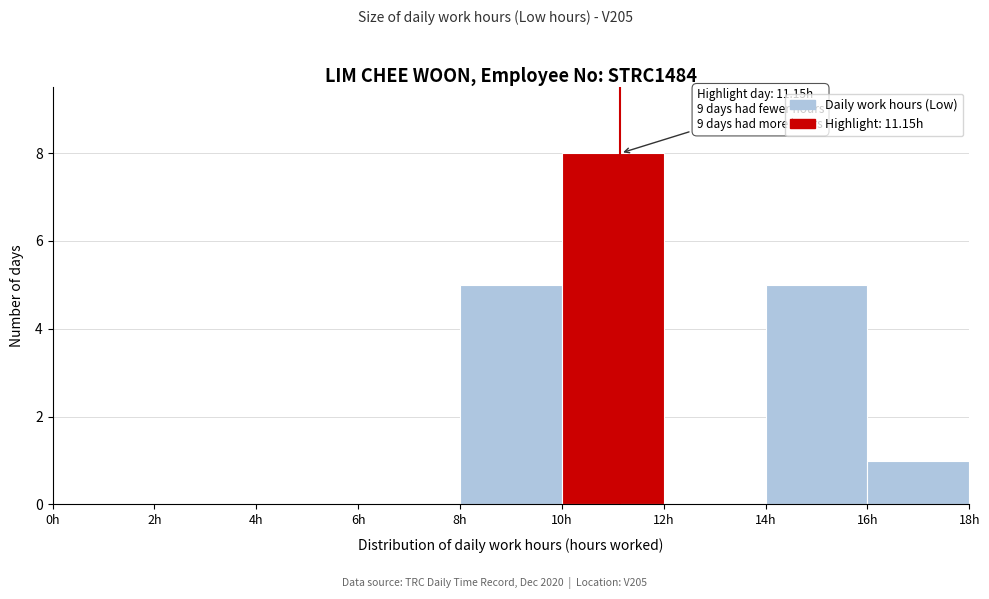

Over which range of the x-axis is the bar tallest?

10 to 12